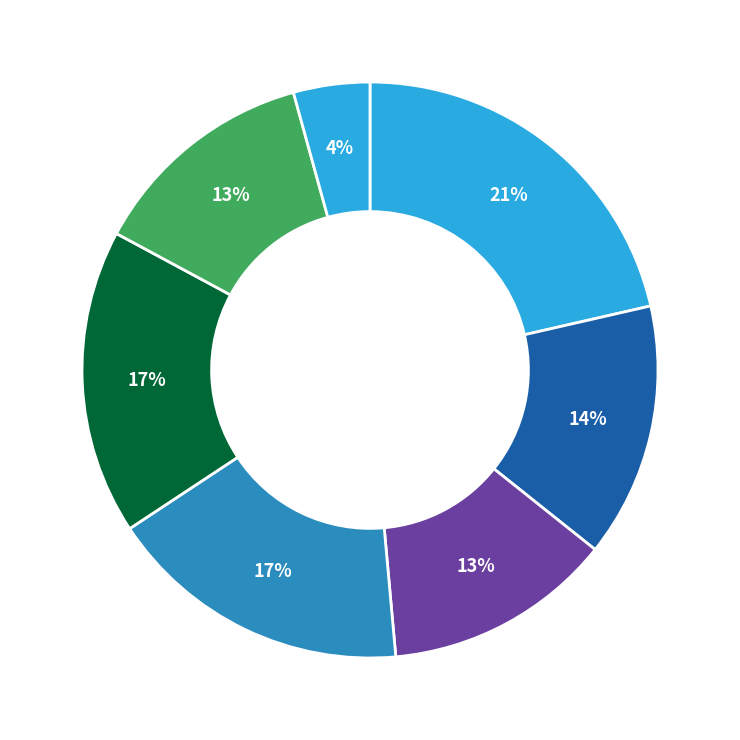

Count the number of slices in the pie.

7